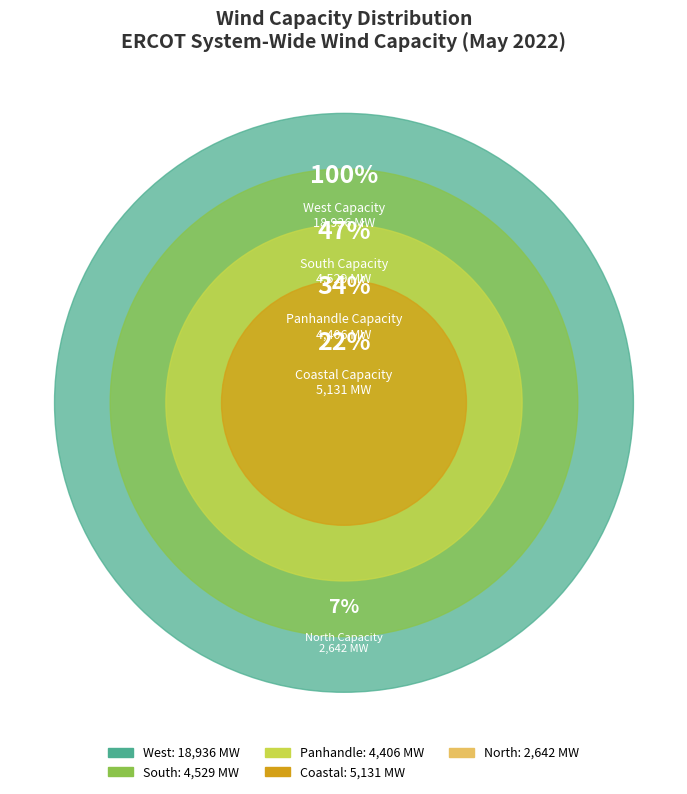

Does West account for over 50% of the chart?

Yes